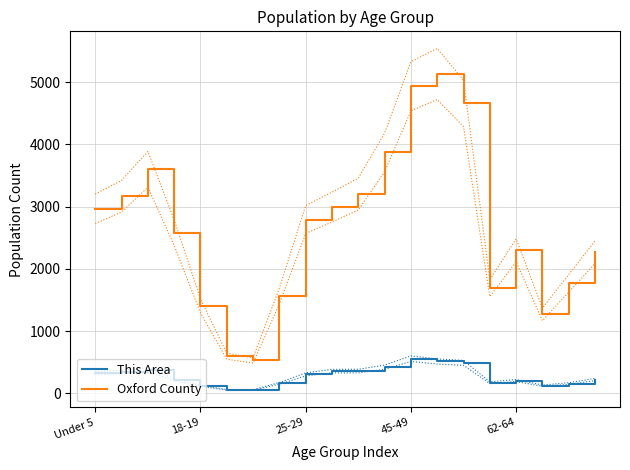

What value does the This Area series have at 11, to the nearest 10?

420